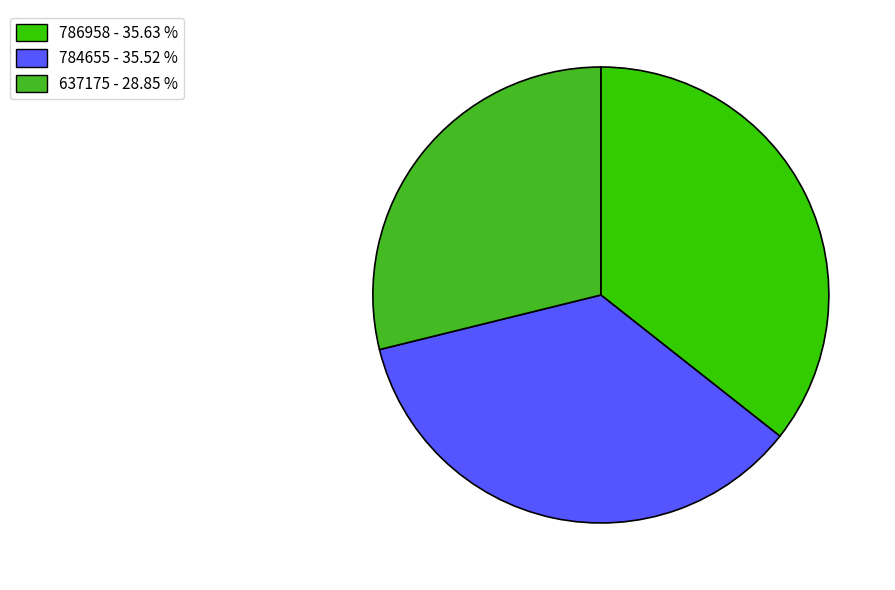

Which has a higher value, 637175 or 786958?

786958